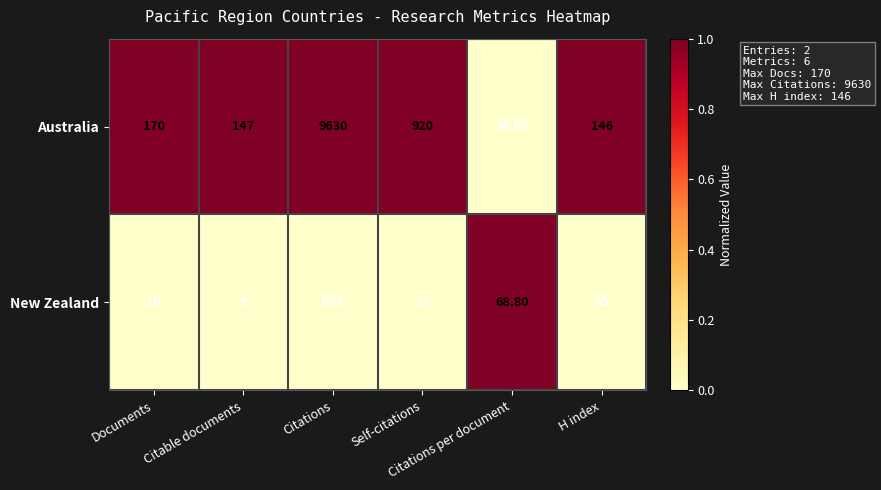

Which series has the largest total across all categories?

Australia